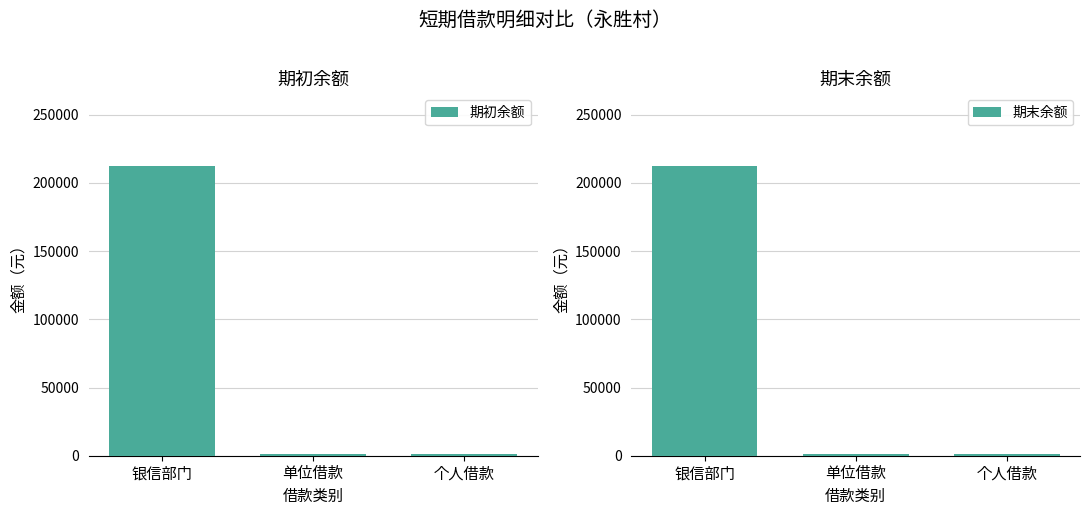

Count the number of categories in the chart.

3